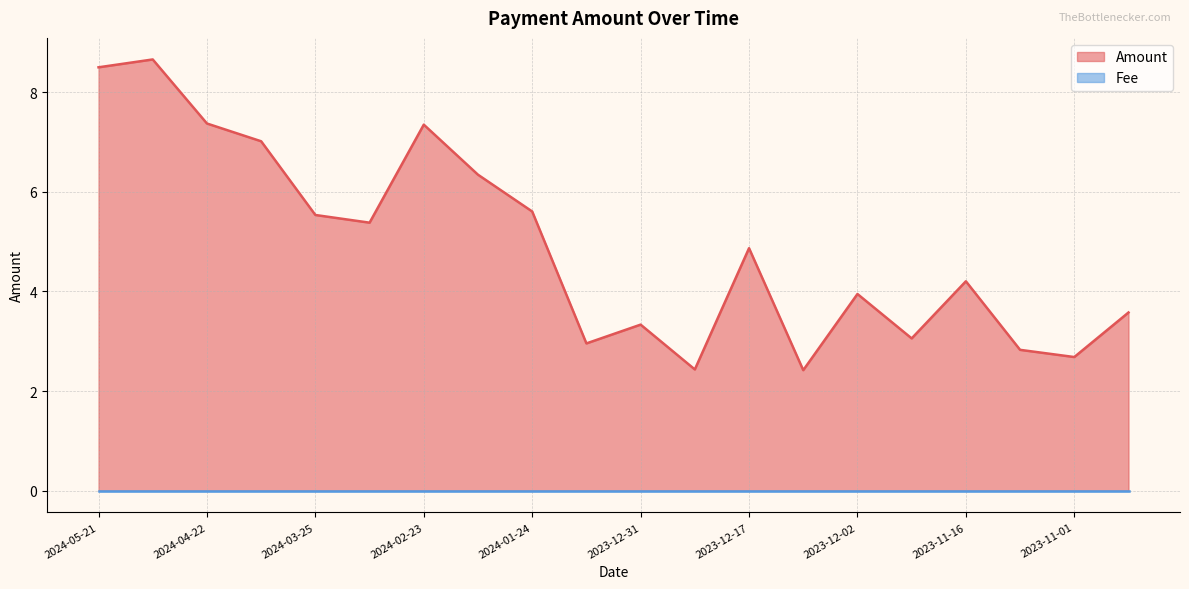

What is the maximum value shown in the chart?

8.7